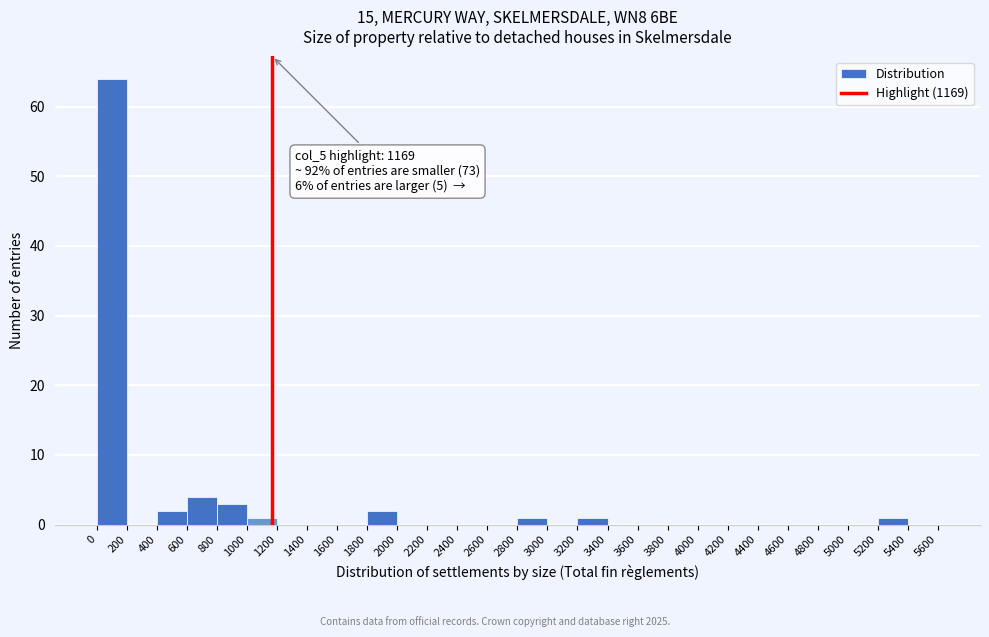

Which range on the x-axis has the tallest bar?

0 to 200